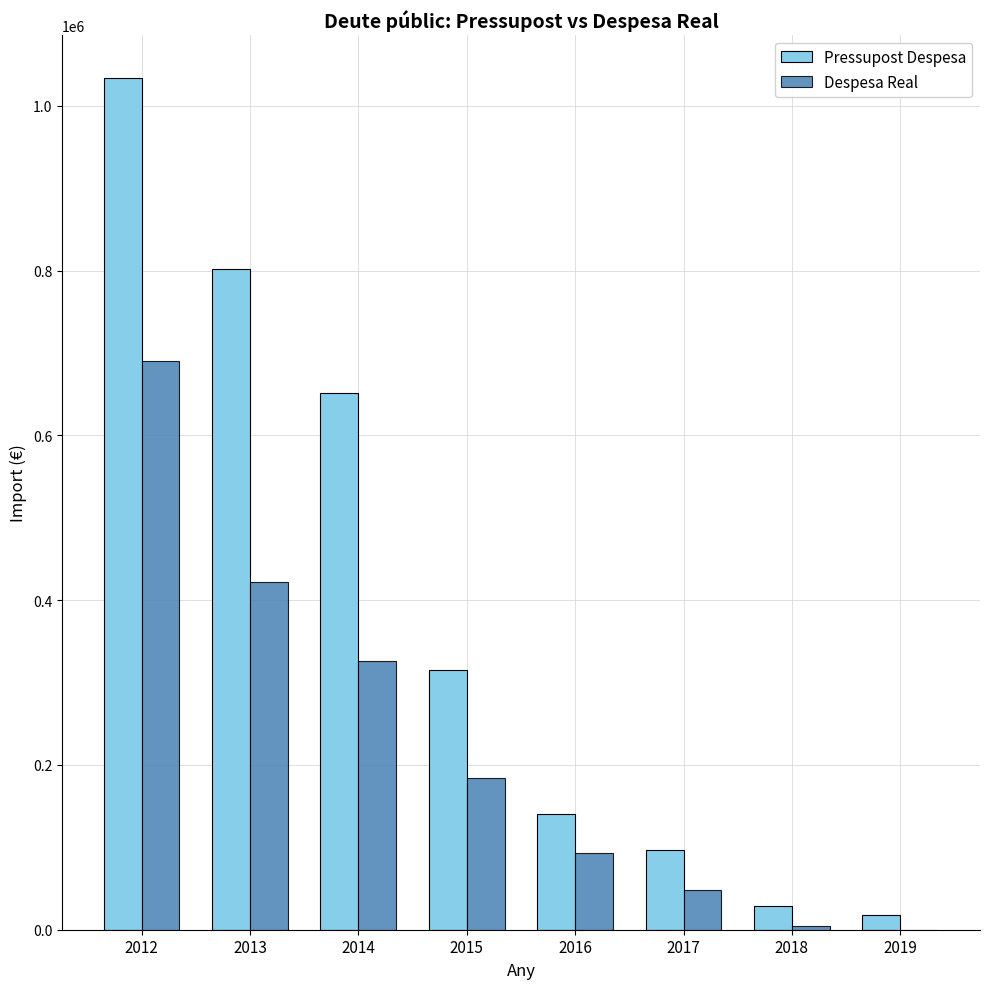

What value does the Pressupost Despesa series have at 2015?

315272.0